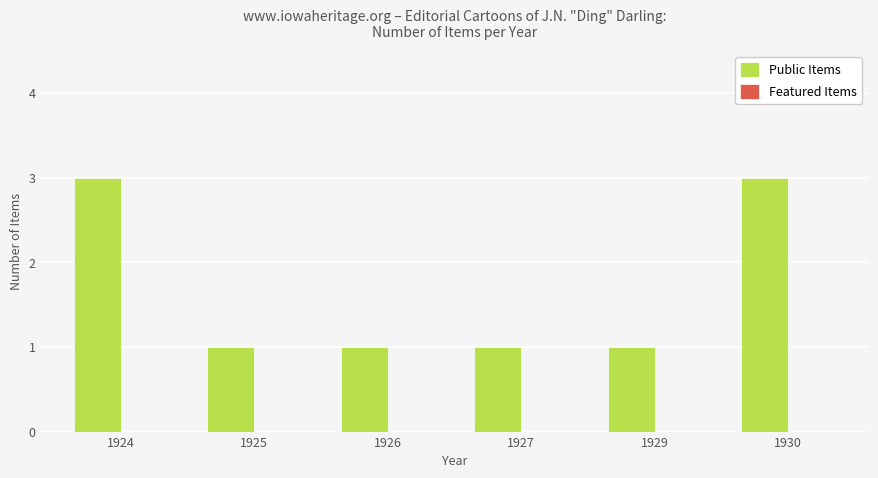

What is the value of the 4th bar from the left?

1